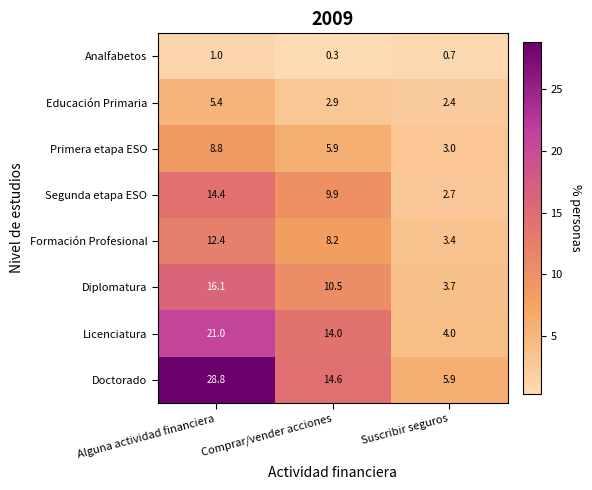

Rank the series at Comprar/vender acciones from lowest to highest value.

Analfabetos, Educación Primaria, Primera etapa ESO, Formación Profesional, Segunda etapa ESO, Diplomatura, Licenciatura, Doctorado